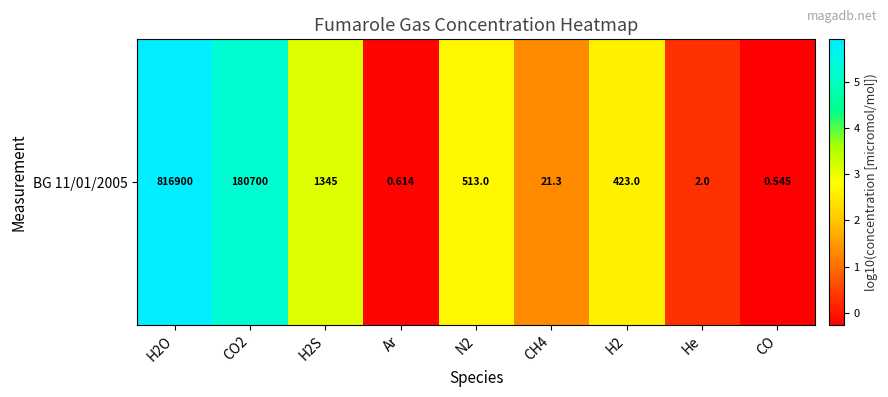

What is the average value?

2.3